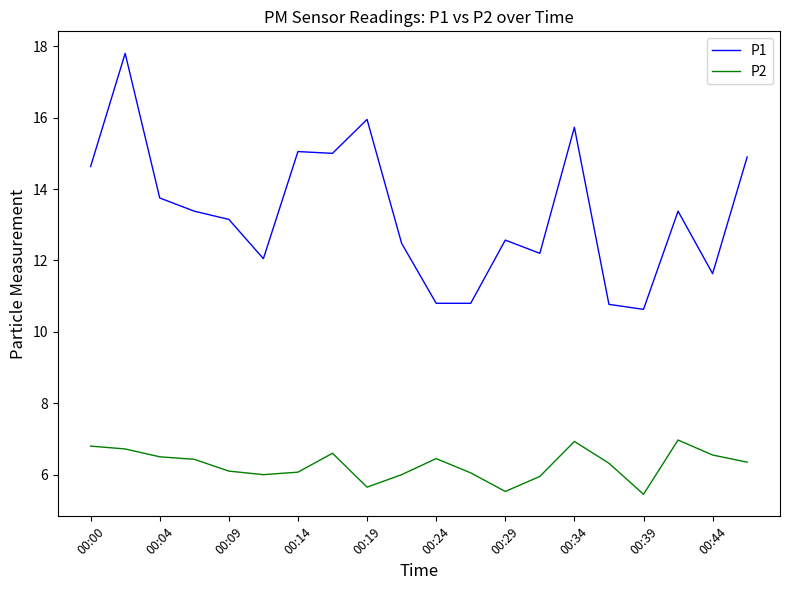

Is this an area chart (filled region under the line)?

No